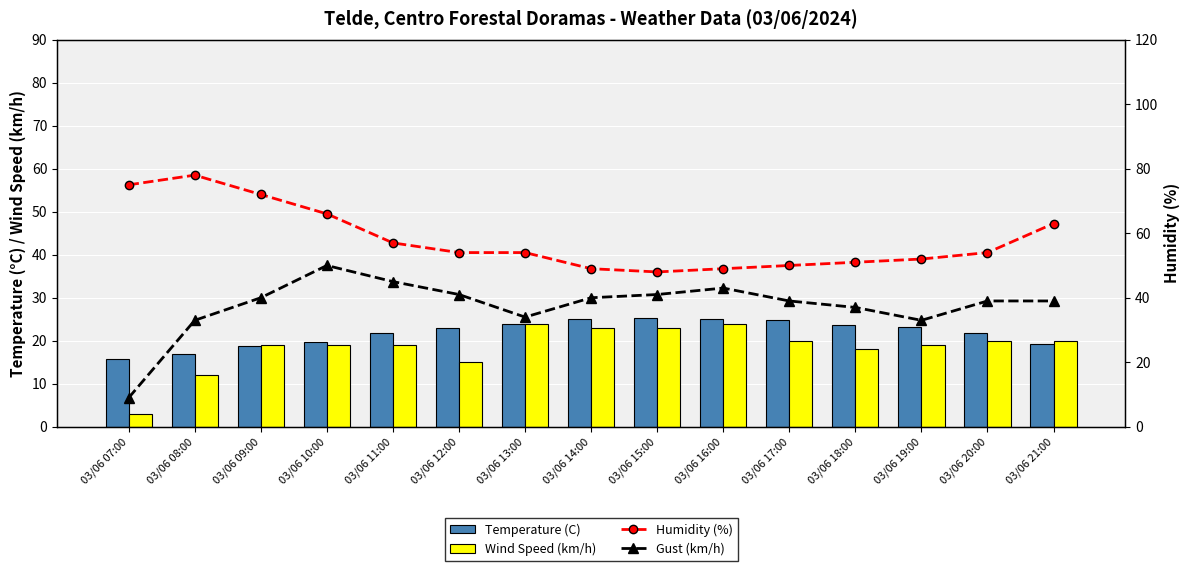

What is the sum of all Wind Speed (km/h) values?

278.0